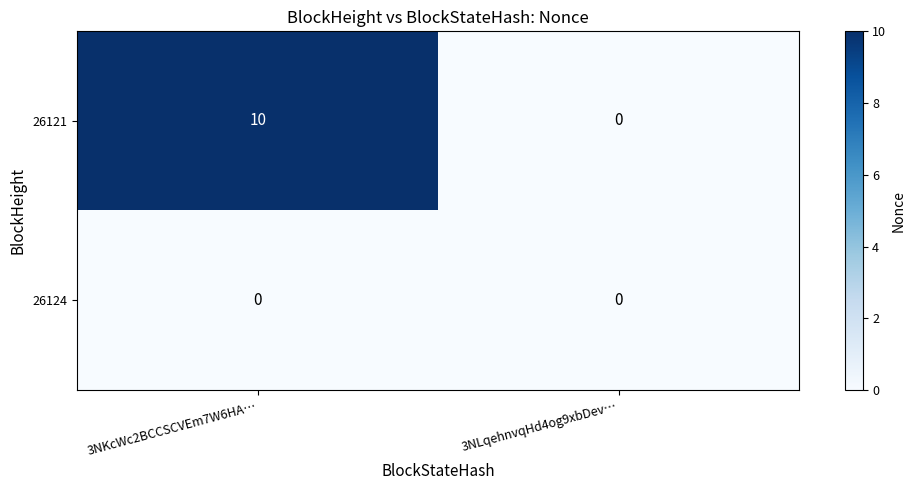

Reading left to right, what are all the values shown in this chart?

26121: 3NKcWc2BCCSCVEm7W6HA…=10	3NLqehnvqHd4og9xbDev…=0
26124: 3NKcWc2BCCSCVEm7W6HA…=0	3NLqehnvqHd4og9xbDev…=0